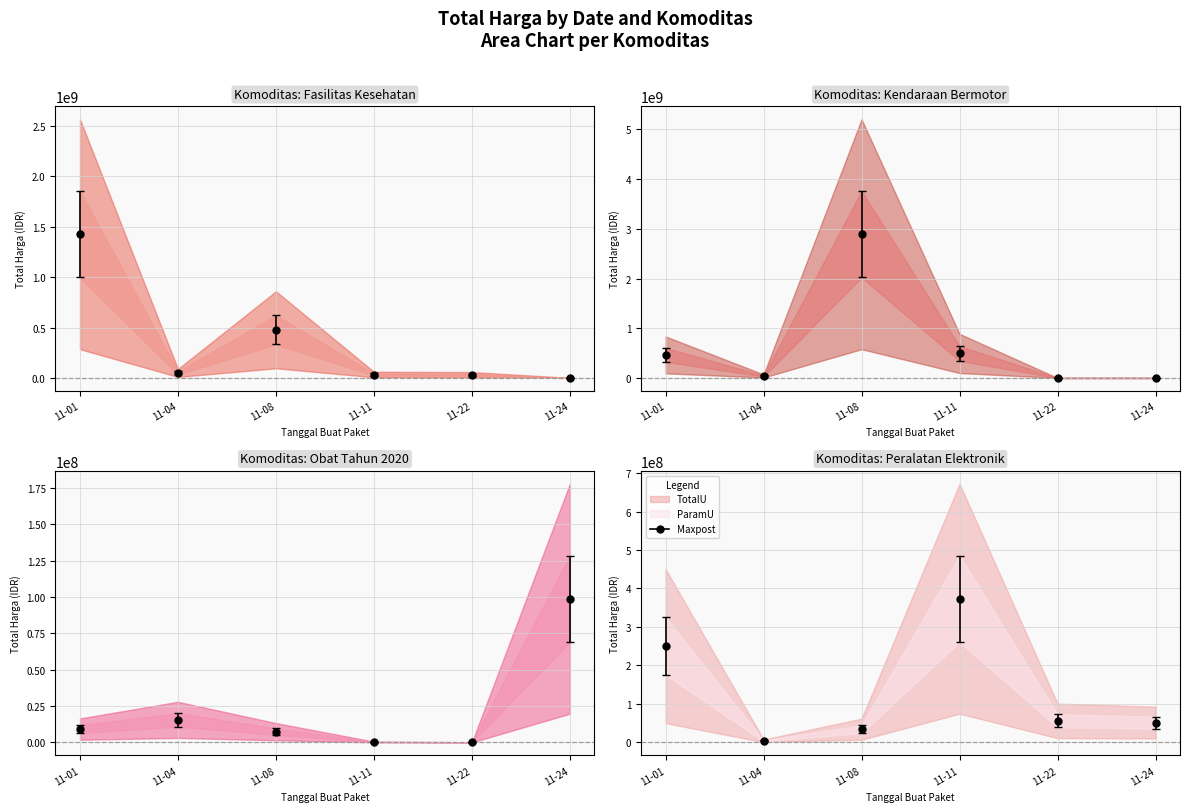

How many data points in Kendaraan Bermotor are less than 464002100?

3